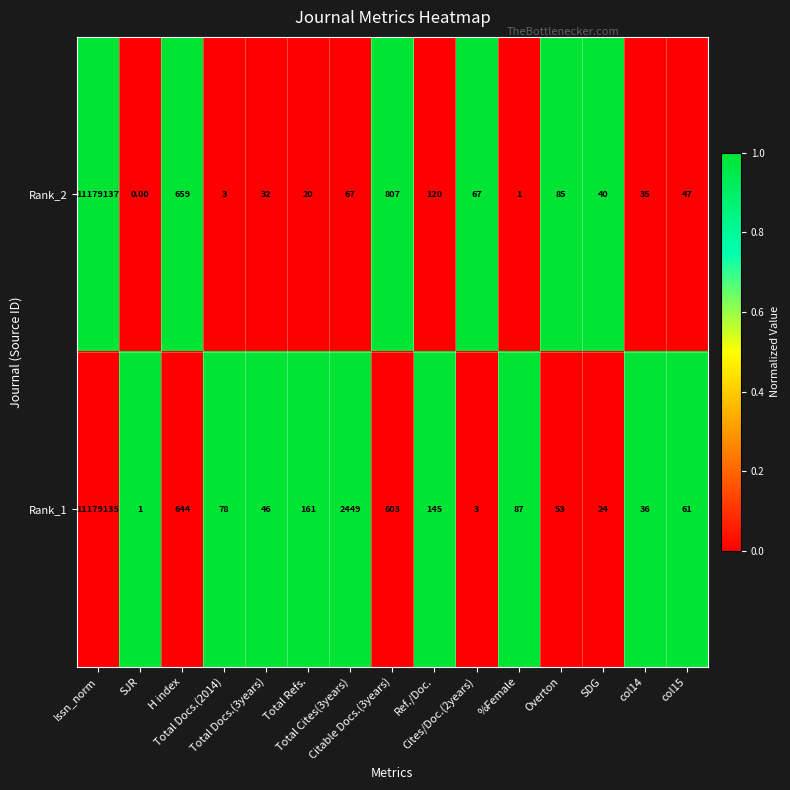

What is the spread (max minus min) of values at Citable Docs.(3years)?

204